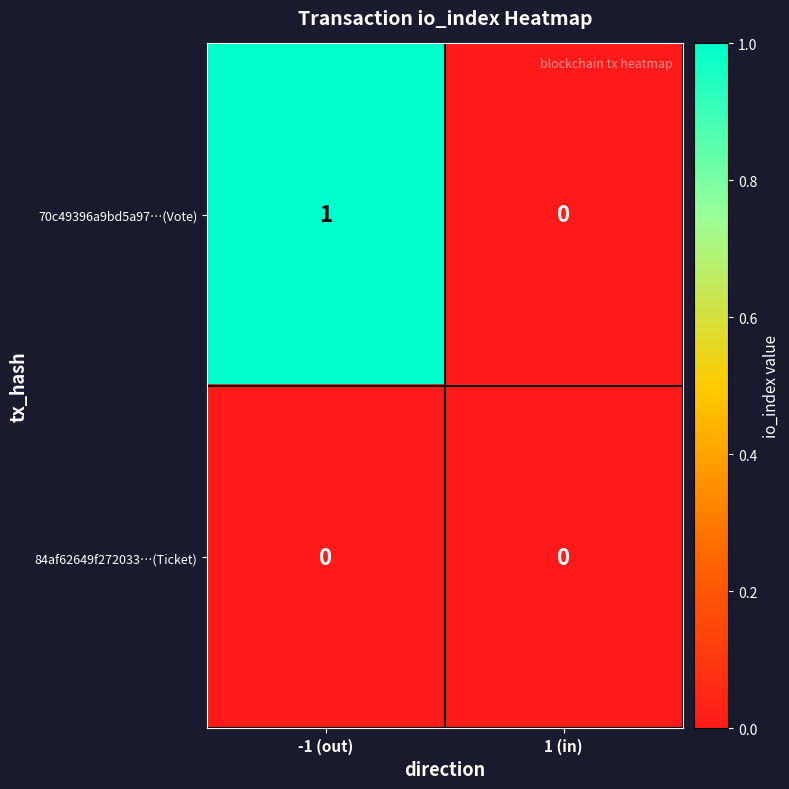

At which label is 70c49396a9bd5a97…(Vote) closest to 0?

1 (in)